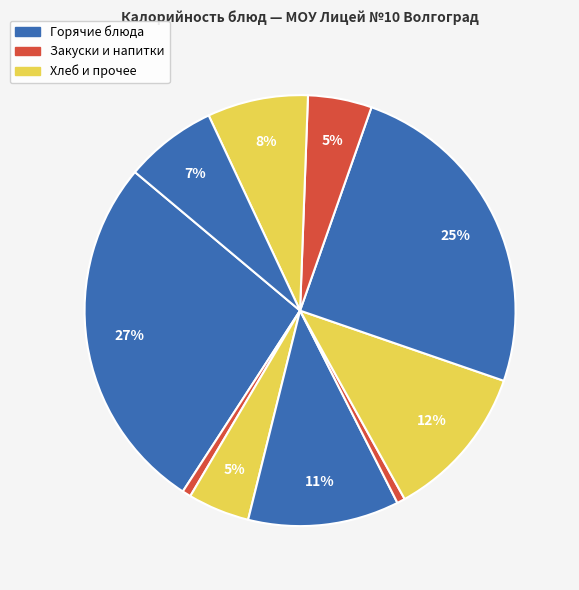

Count the number of slices in the pie.

10